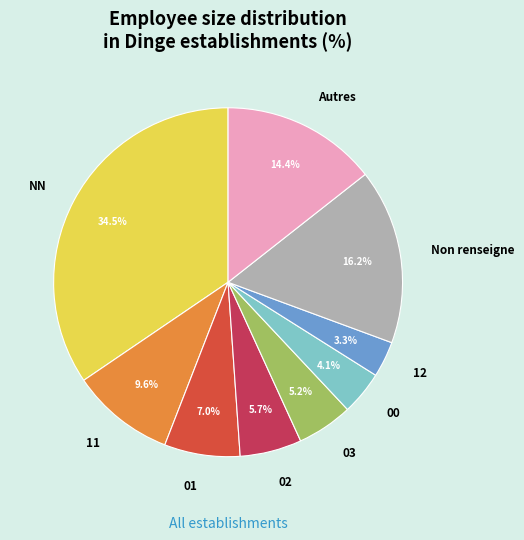

How many segments does this pie chart have?

9